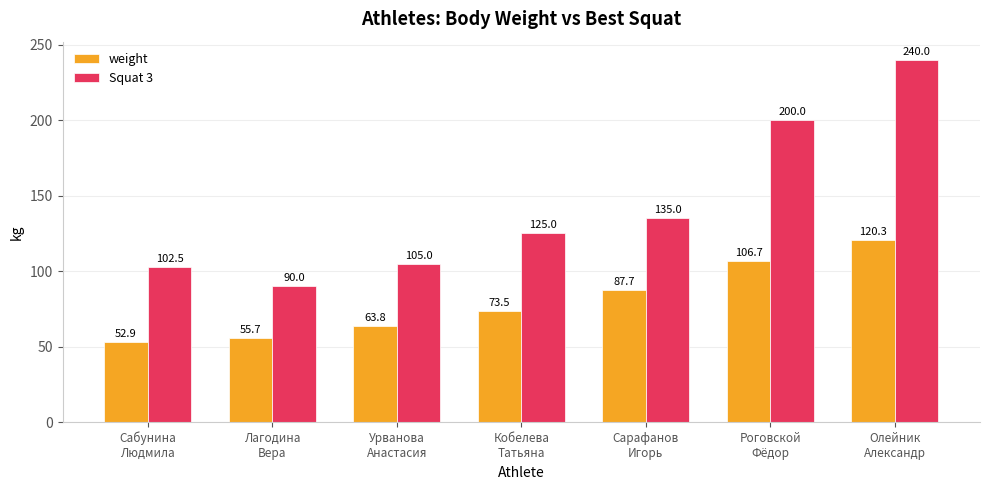

Is it true that weight equals 23.3 at Лагодина
Вера?

False